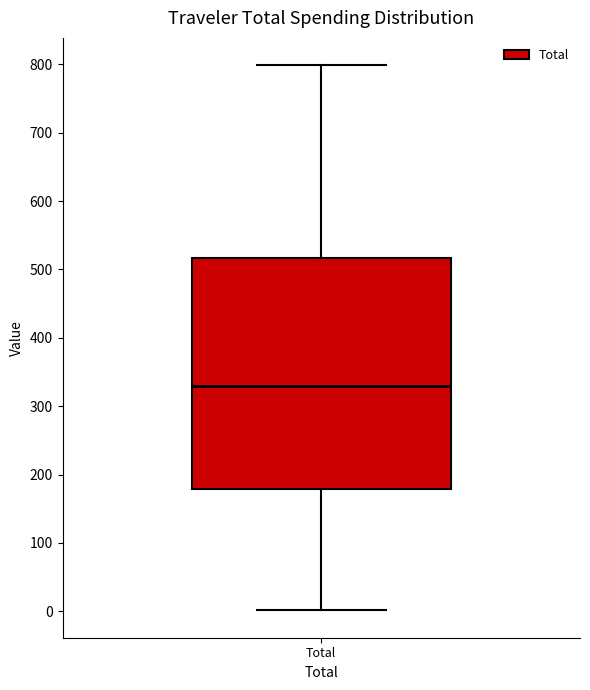

Read this box plot against the y-axis: the position of the median line, the range covered by the box, and the ends of both whiskers. The values are not printed on the chart, so give them approximately, as read against the axis.

median 330, box 180 to 520, whiskers 0 to 800